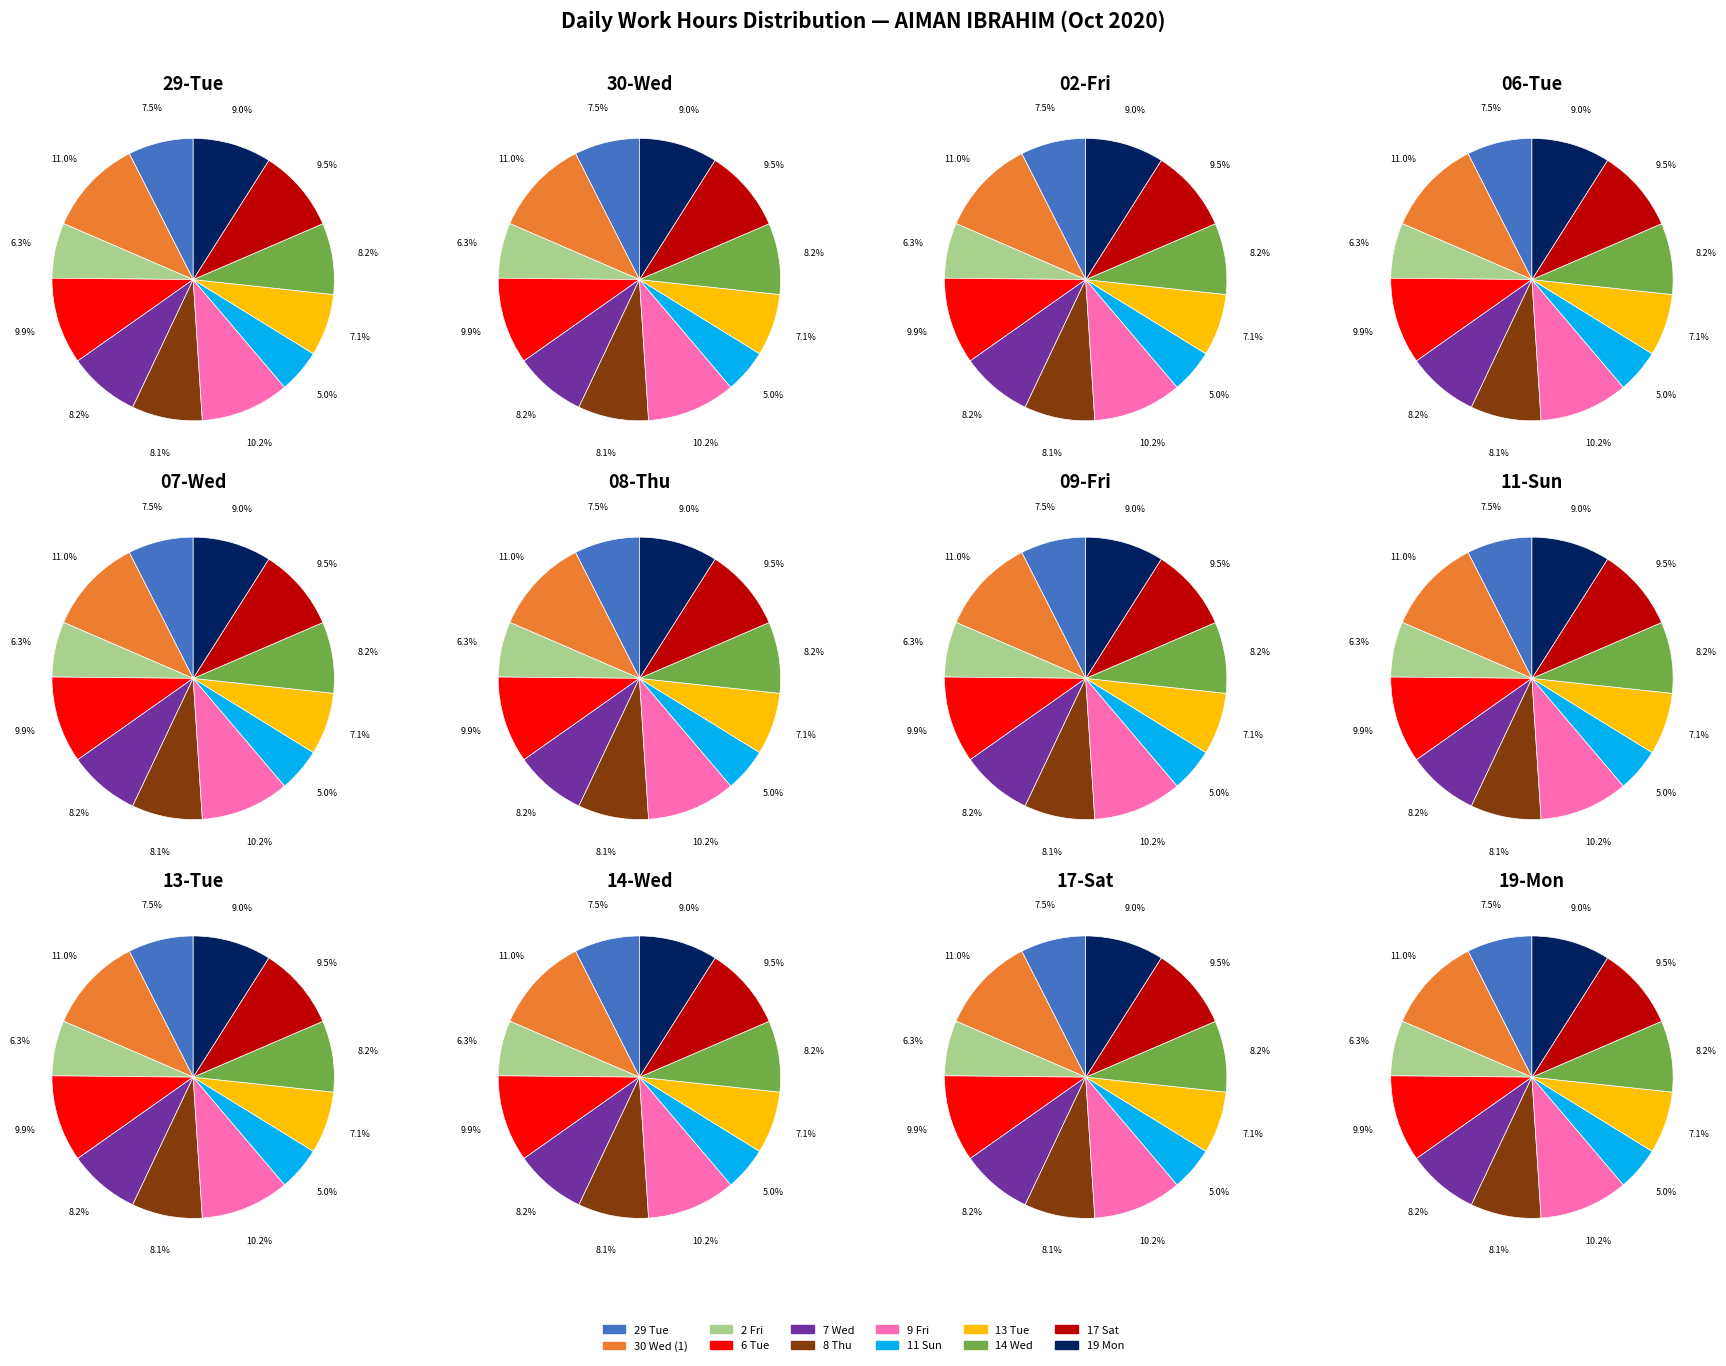

Is it true that 6 Tue is 10% of the pie?

True